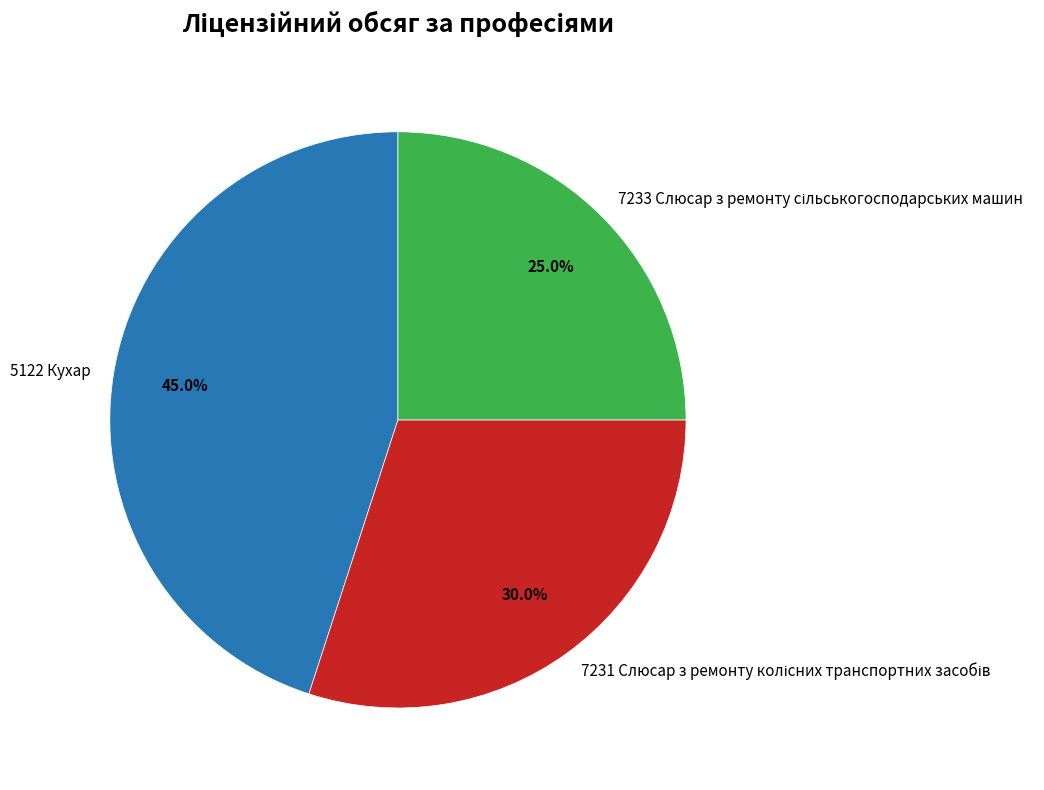

What is the largest slice in the pie chart?

5122 Кухар